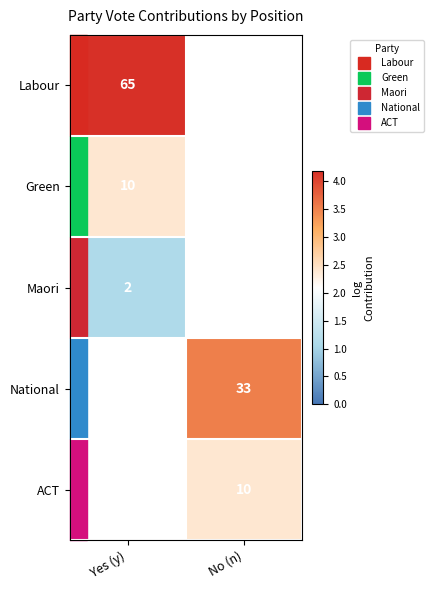

The value of National at No (n) is 3.5. True or false?

True